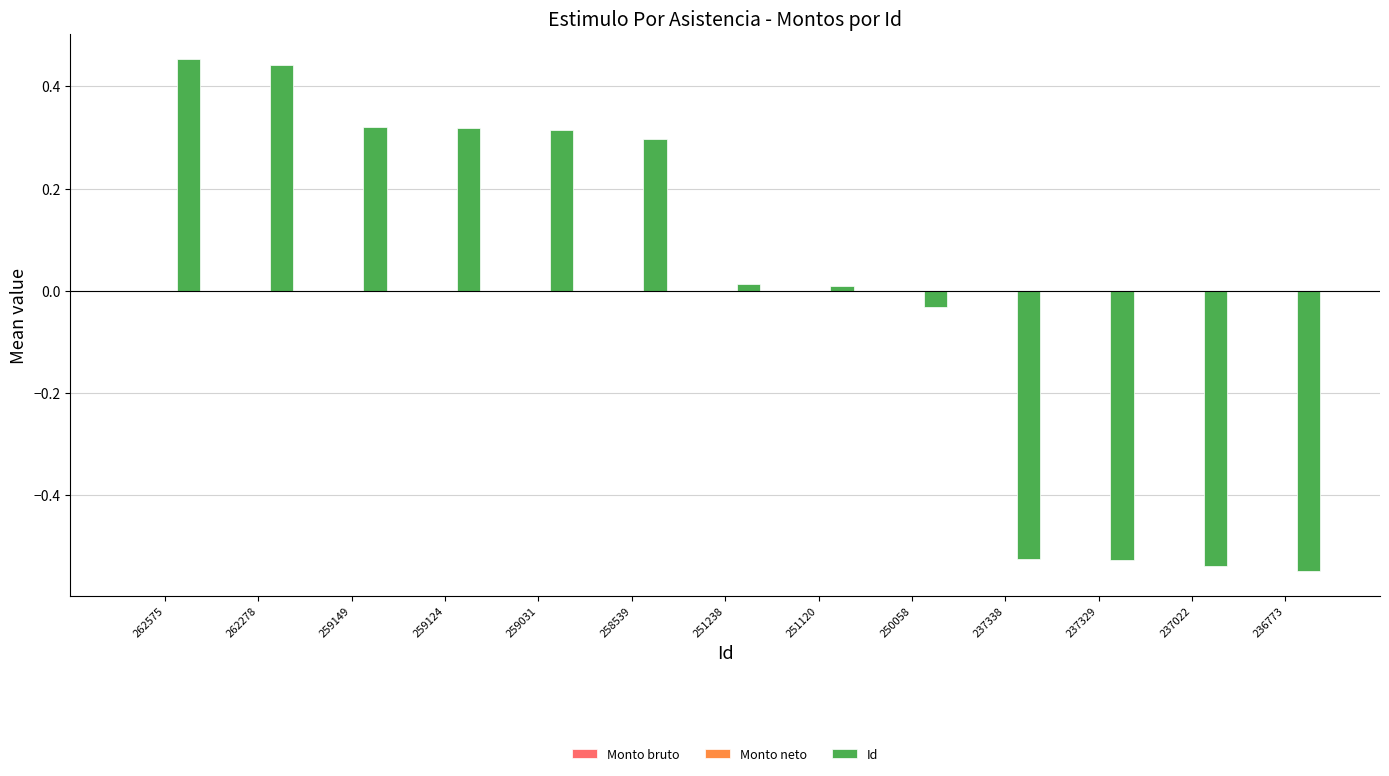

True or false: the data shows -0.3 at 237338.

False